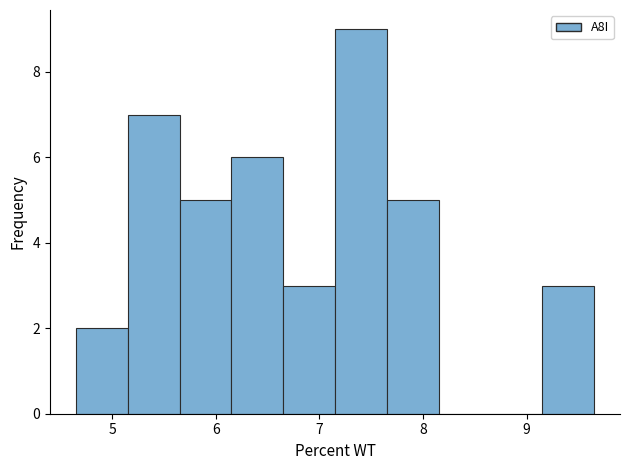

Reading left to right, list every bar in this chart as the range it spans on the x-axis followed by its height. Neither the bar edges nor the heights are printed on the chart, so give them approximately, as read against the axes.

4.65 to 5.15: 2
5.15 to 5.65: 7
5.65 to 6.15: 5
6.15 to 6.65: 6
6.65 to 7.15: 3
7.15 to 7.65: 9
7.65 to 8.15: 5
8.15 to 8.65: 0
8.65 to 9.15: 0
9.15 to 9.65: 3